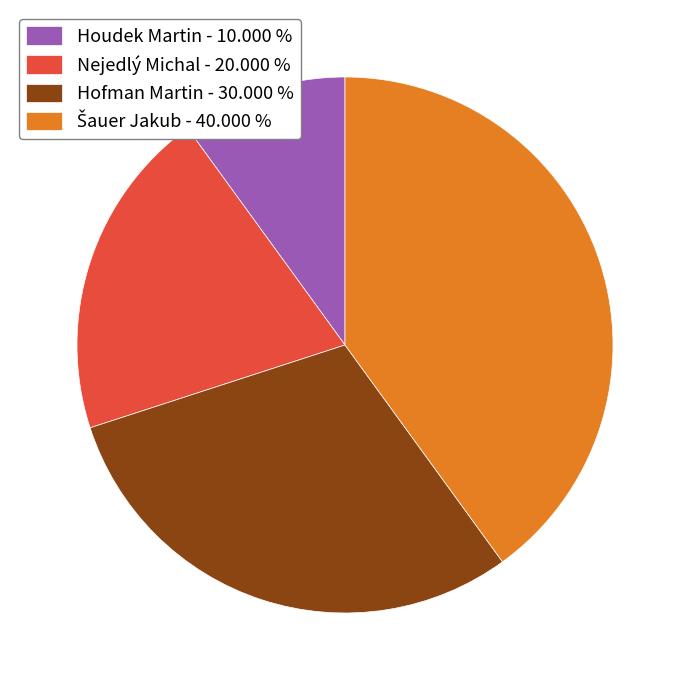

Is there a majority slice in this chart?

No